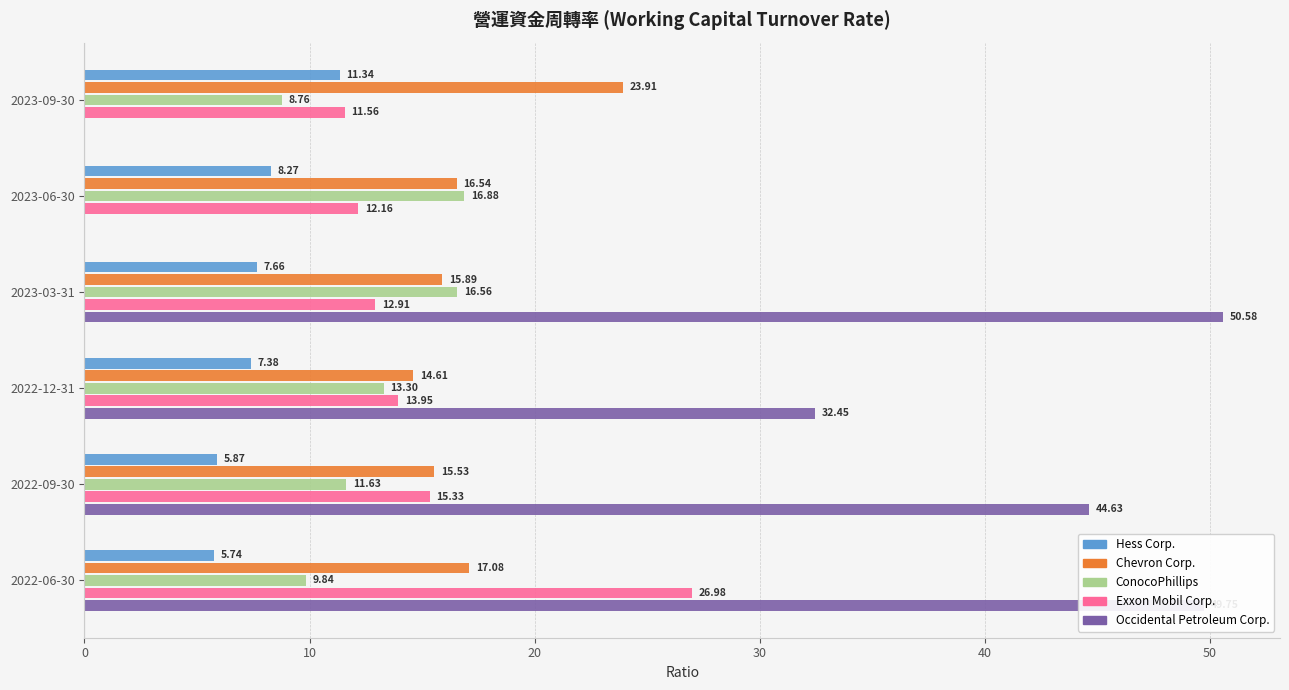

Which series has the largest range (max minus min)?

Occidental Petroleum Corp.